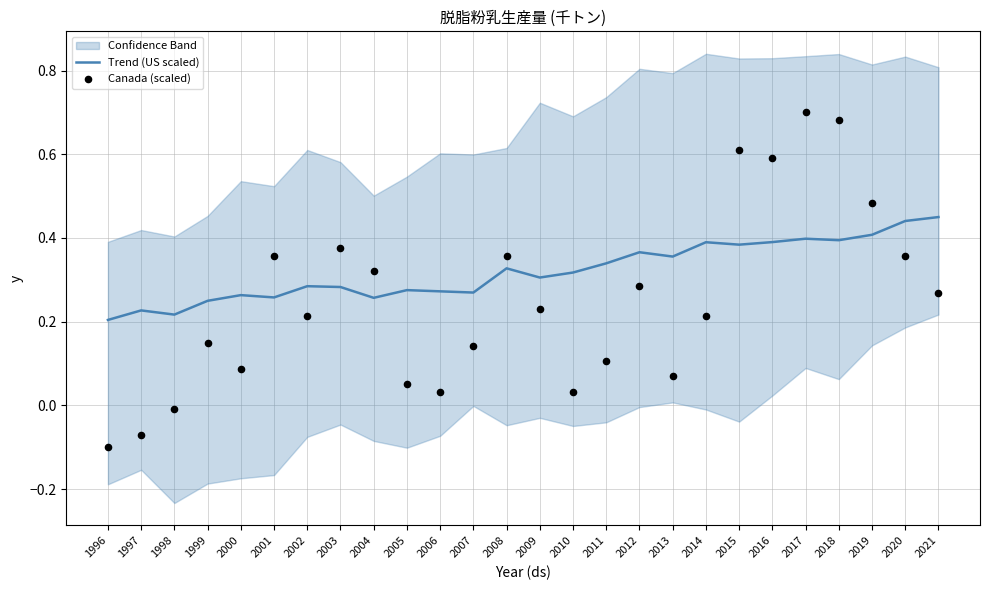

At which category is the sum across all series the highest?

2017